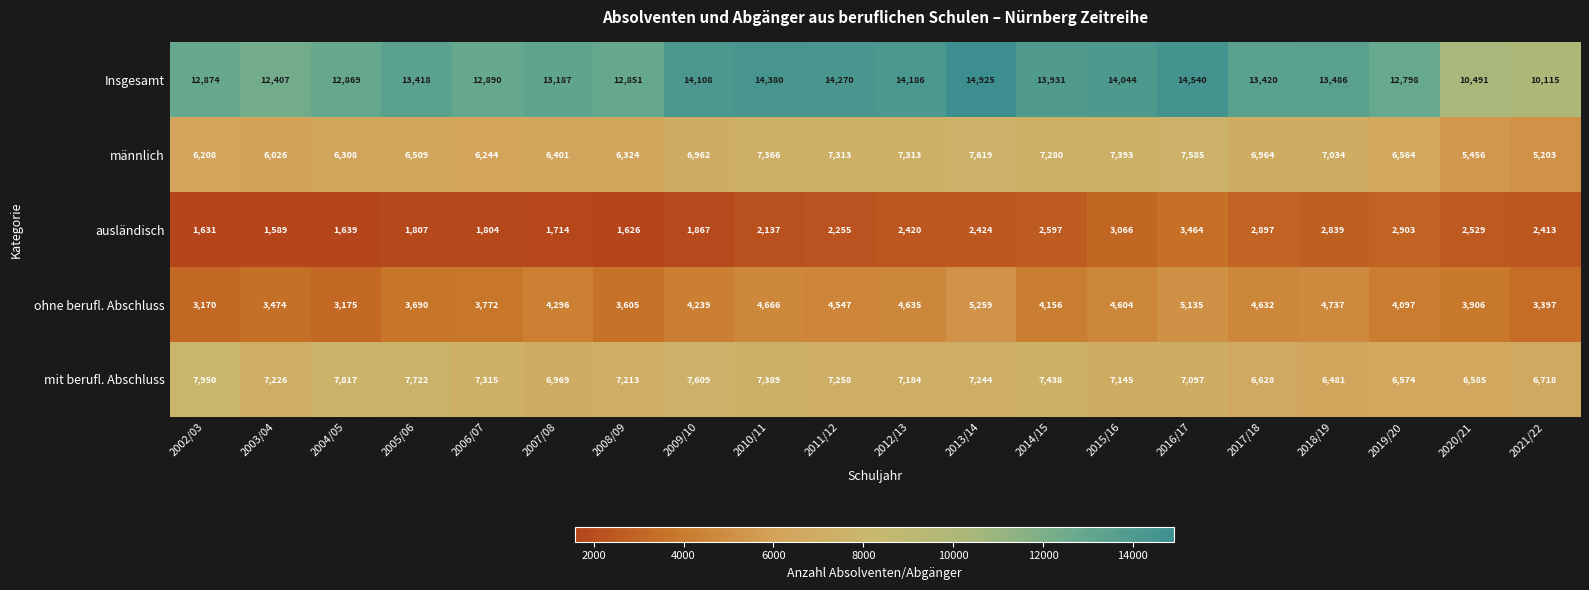

What is the difference between the second highest and second lowest values in the männlich series?

2129